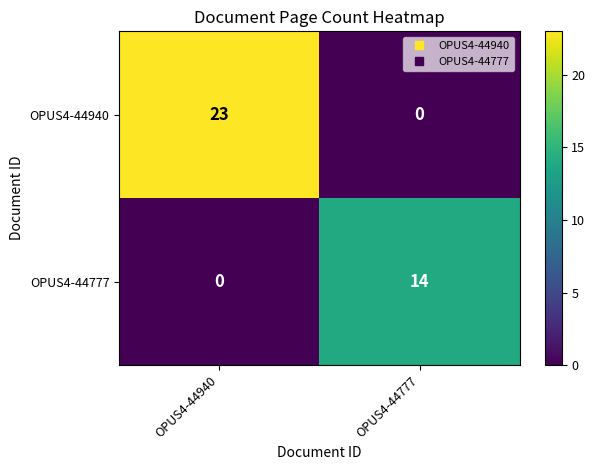

Read the OPUS4-44777 value at OPUS4-44777, to the nearest 10.

10